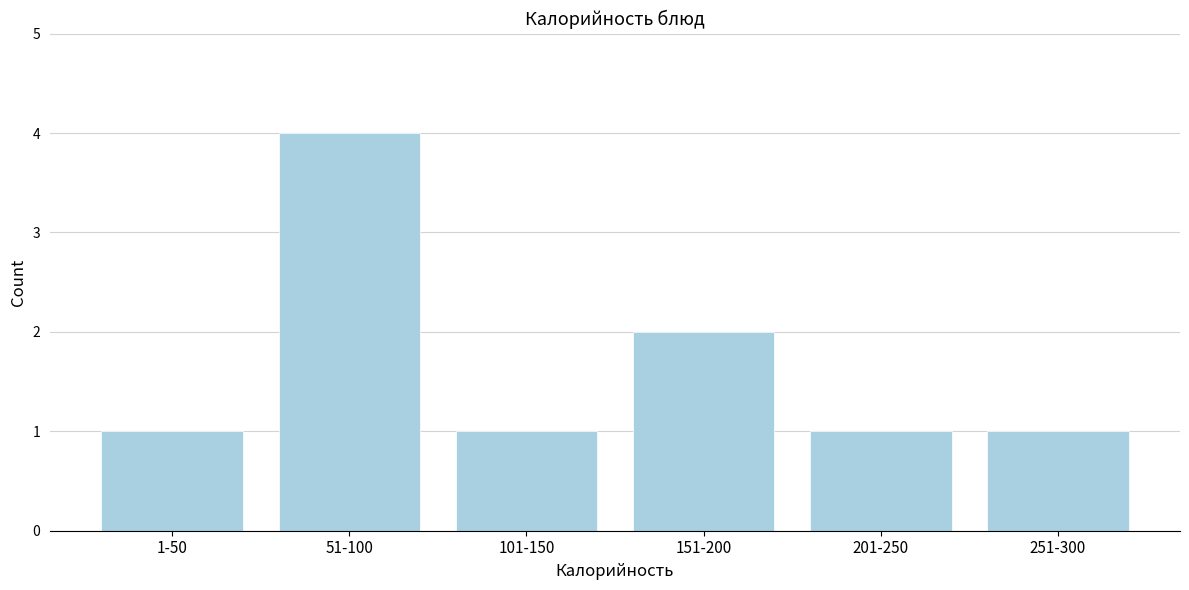

Reading right to left, extract all data points from this chart.

251-300=1	201-250=1	151-200=2	101-150=1	51-100=4	1-50=1